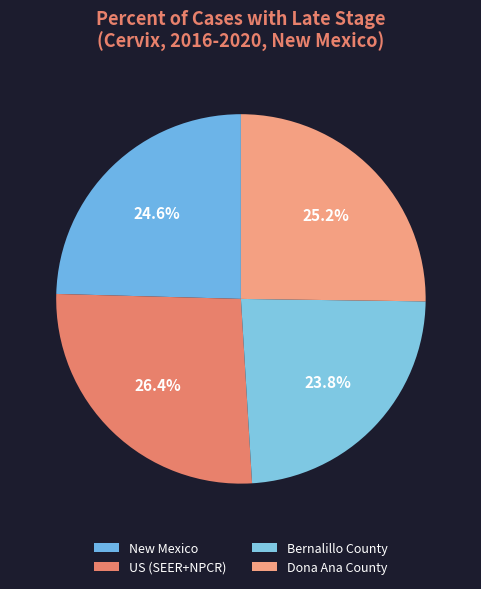

The New Mexico slice represents 34% of the pie. True or false?

False